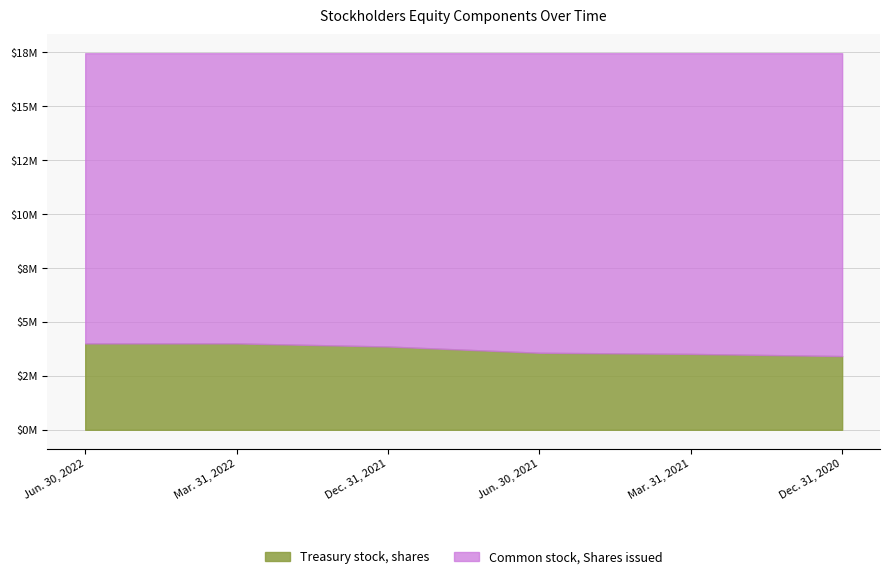

What is the label of the 4th point from the right?

Dec. 31, 2021